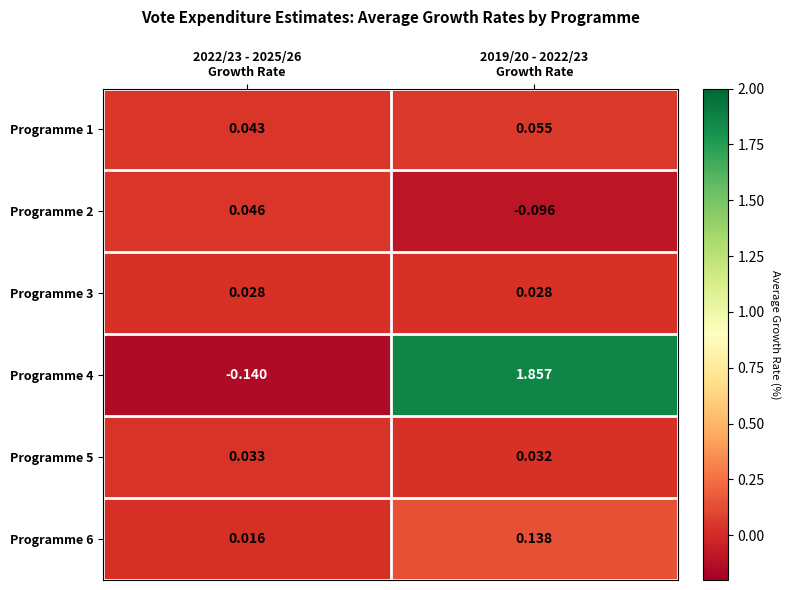

Which category has the highest value across all series?

2019/20 - 2022/23
Growth Rate